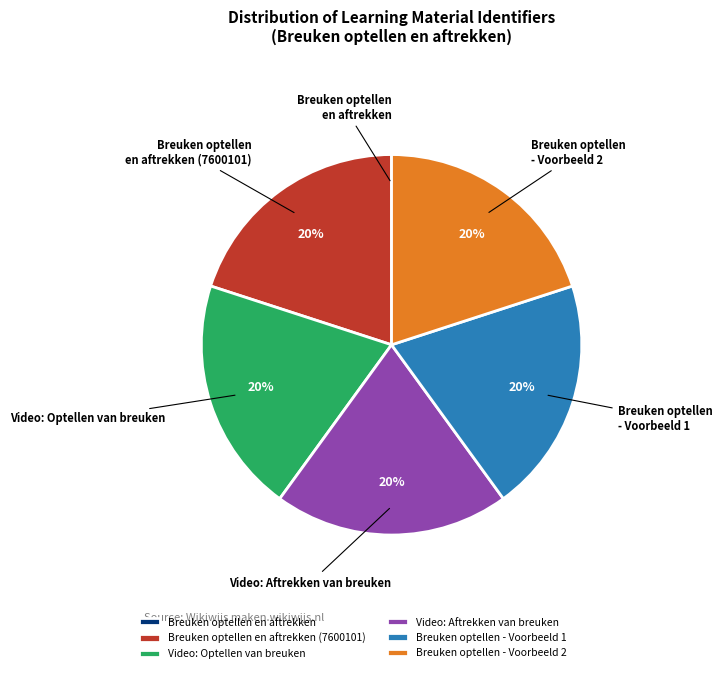

Does Video: Aftrekken van breuken account for over 50% of the chart?

No